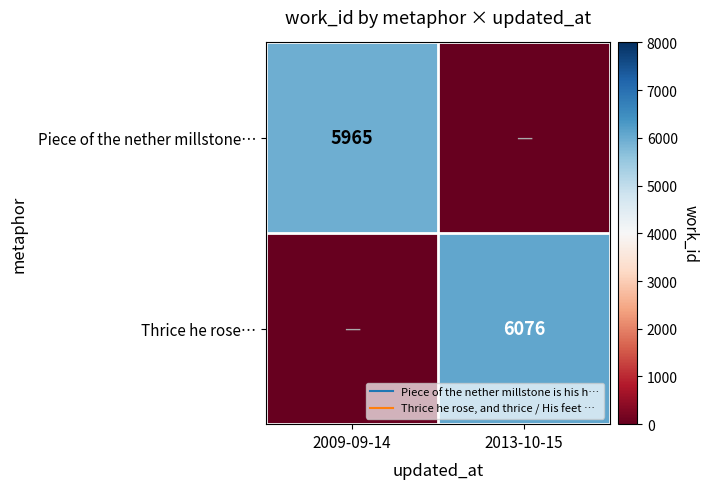

True or false: Piece of the nether millstone… has a value of 5965 at 2009-09-14.

True